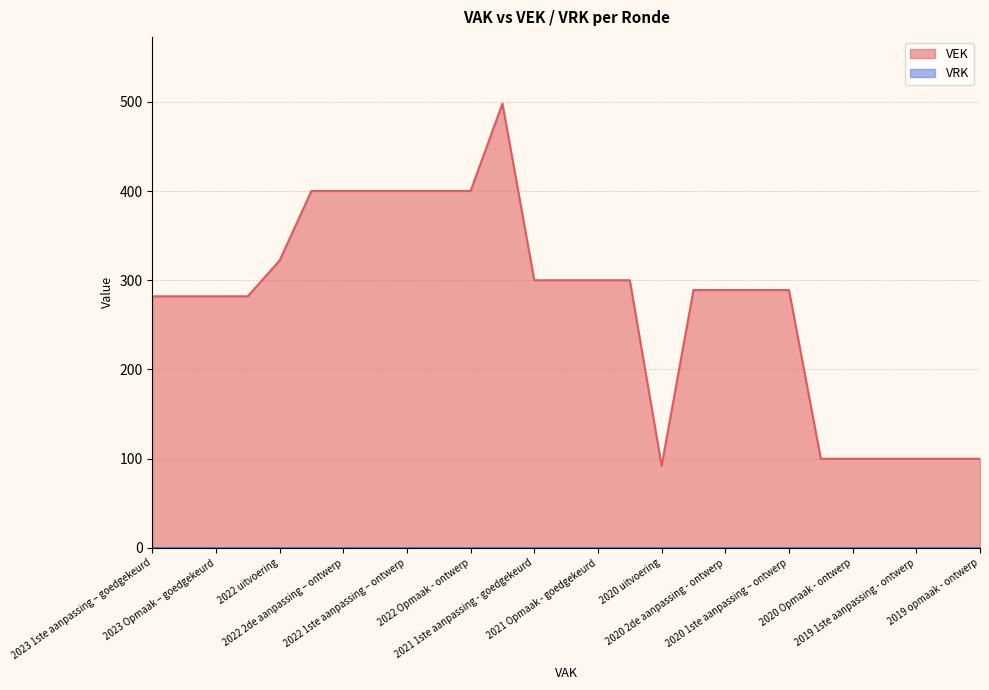

What is the greatest value displayed?

498